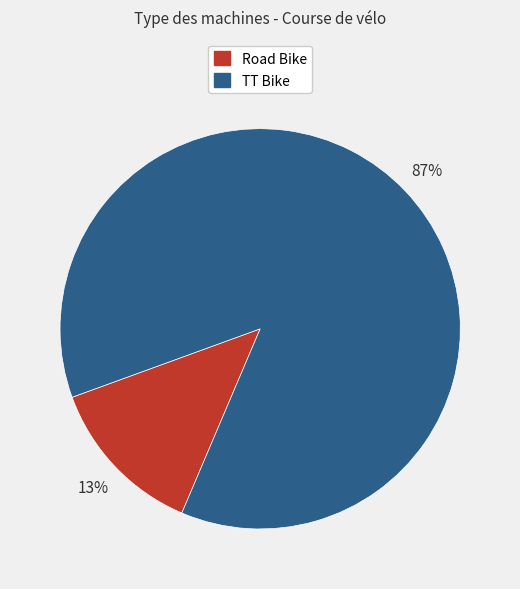

True or false: Road Bike accounts for 1% of the total.

False